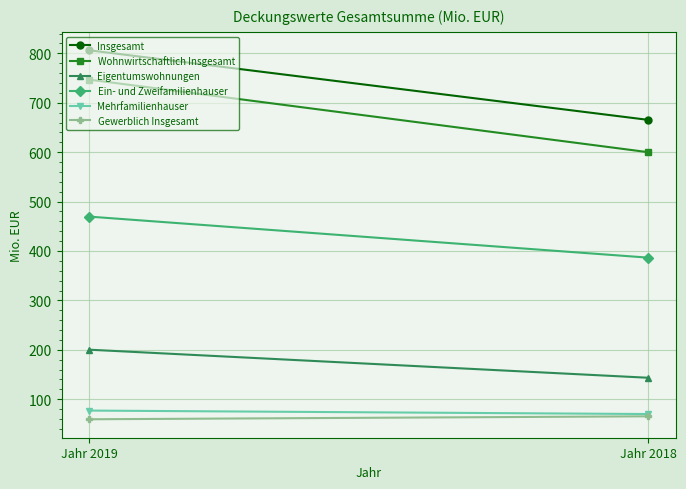

Reading left to right, what are all the values shown in this chart?

Insgesamt: 806.1	665.3
Wohnwirtschaftlich Insgesamt: 746.7	599.9
Eigentumswohnungen: 200.2	143.4
Ein- und Zweifamilienhauser: 469.5	386.5
Mehrfamilienhauser: 77.0	70.0
Gewerblich Insgesamt: 59.4	65.4